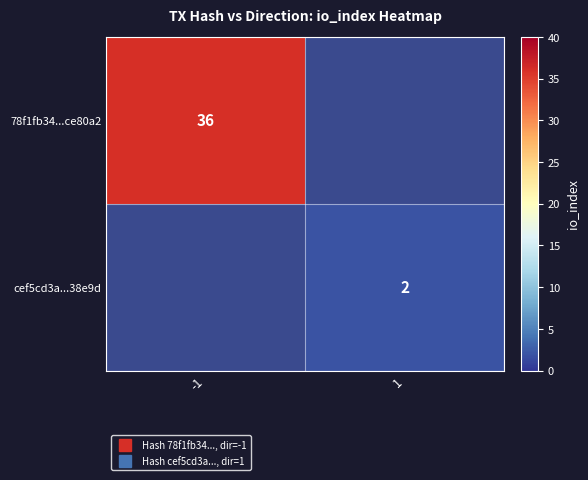

The 78f1fb34...ce80a2 series shows 21.5 at -1. True or false?

False